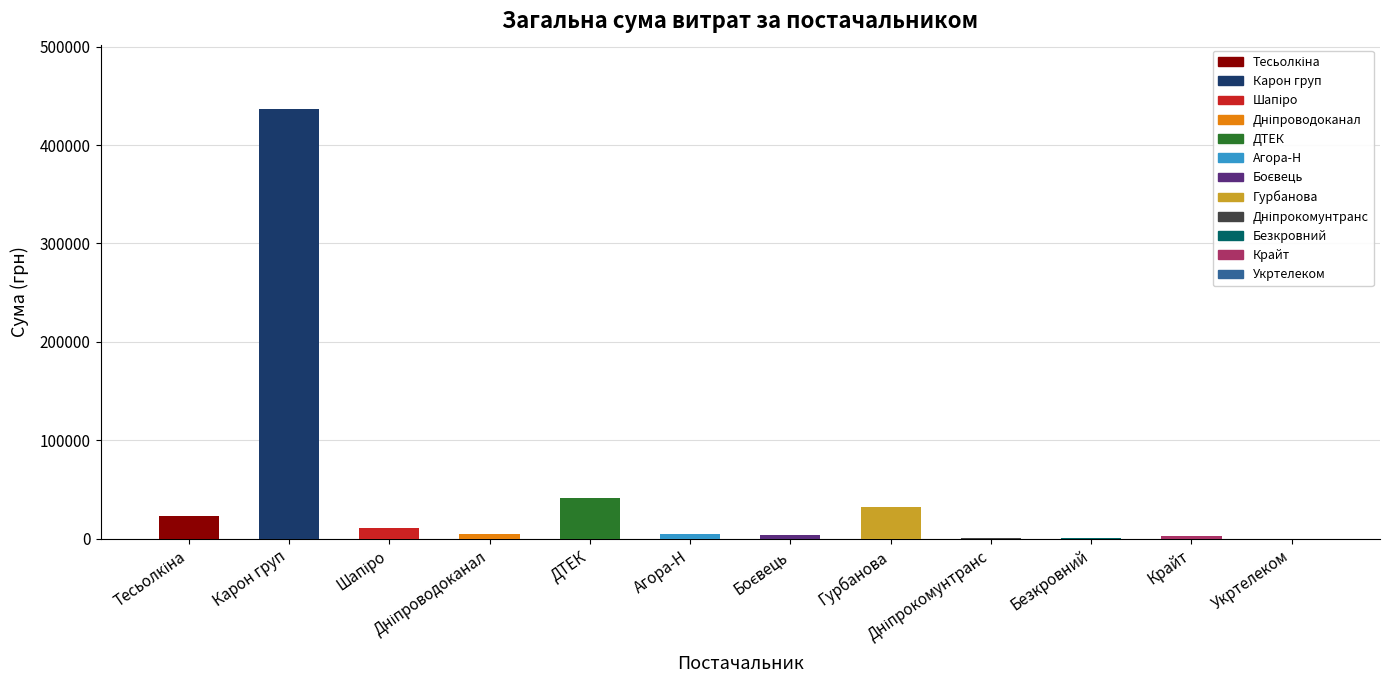

Does the chart contain stacked bars?

No